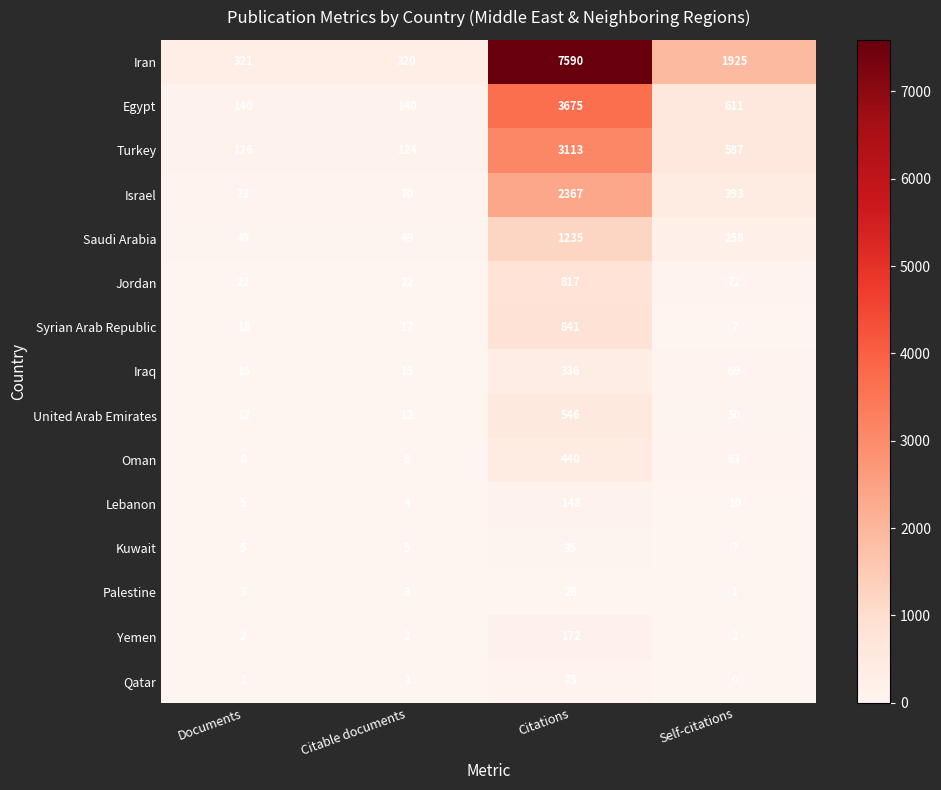

Rank the series at Citations from highest to lowest value.

Iran, Egypt, Turkey, Israel, Saudi Arabia, Syrian Arab Republic, Jordan, United Arab Emirates, Oman, Iraq, Yemen, Lebanon, Qatar, Kuwait, Palestine